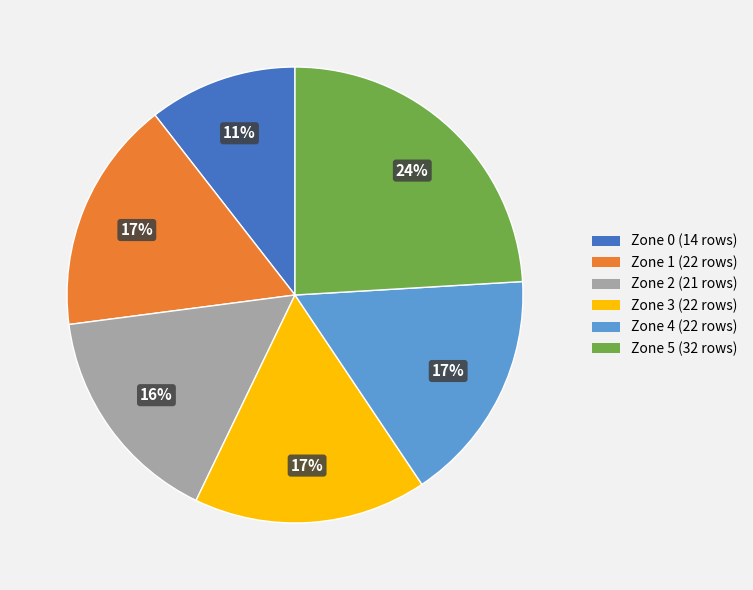

Is it true that Zone 3 is 30% of the pie?

False